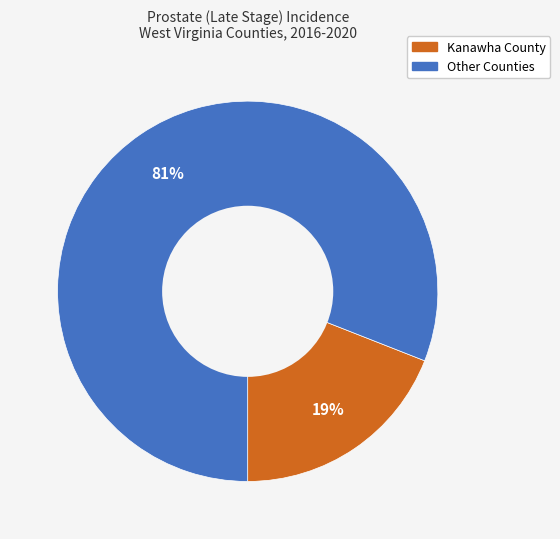

To the nearest percent, what percentage of the pie is Kanawha County?

19%